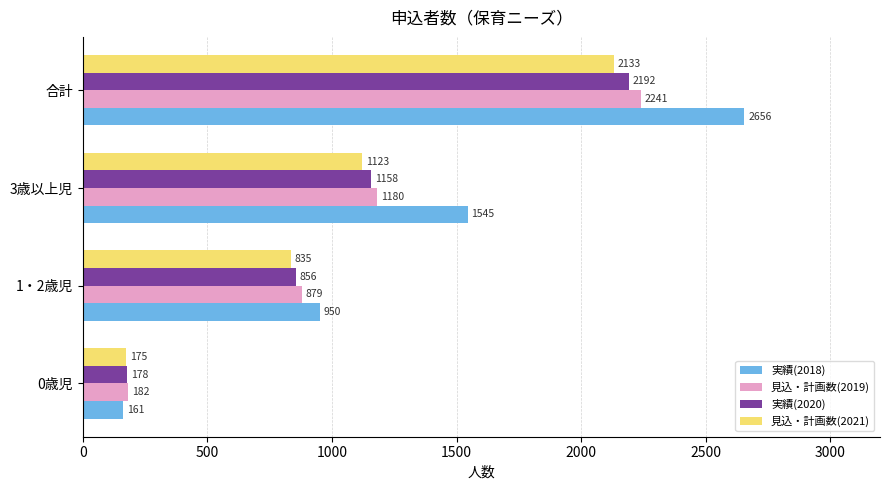

At which label is 実績(2018) closest to 1408?

3歳以上児